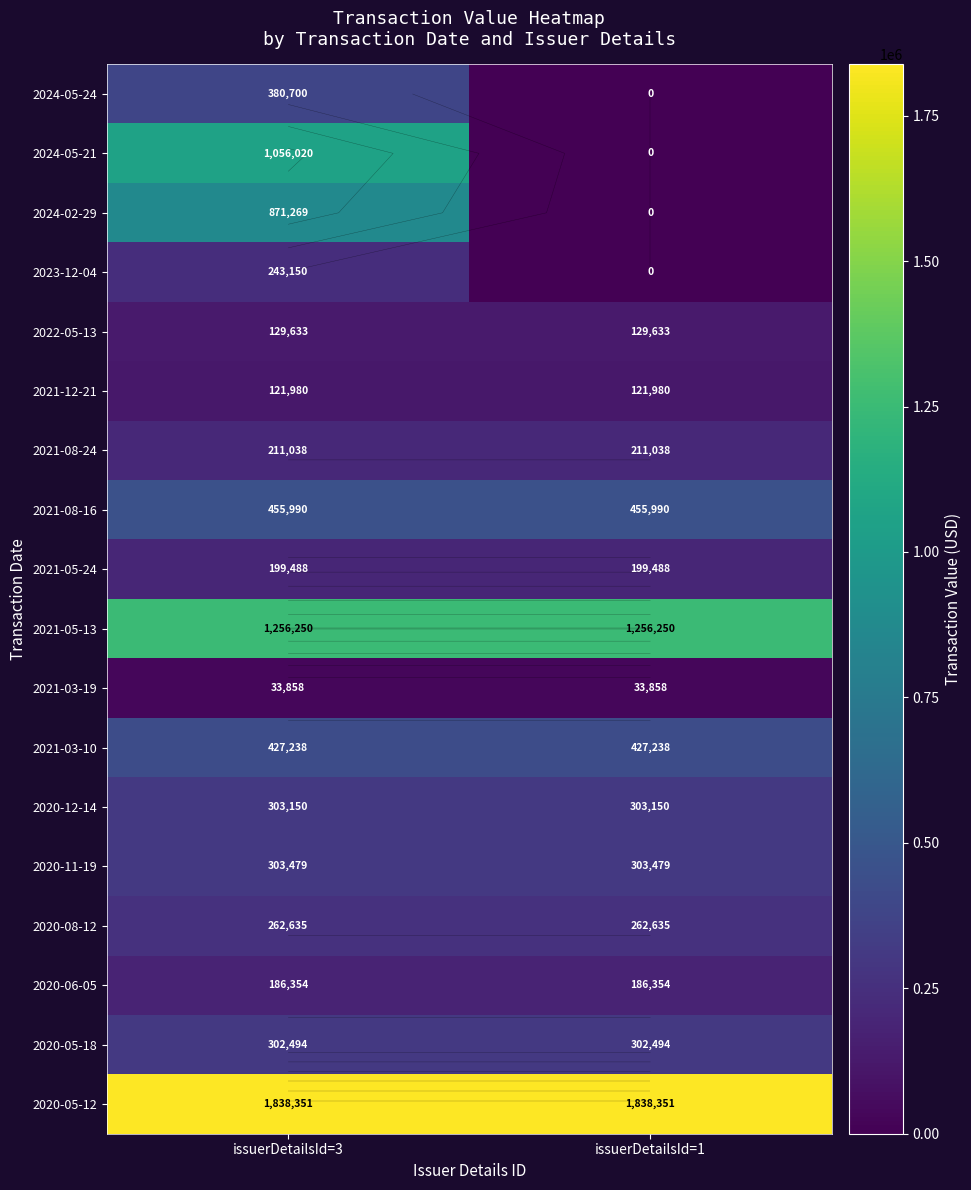

Which category has the lowest value across all series?

issuerDetailsId=1